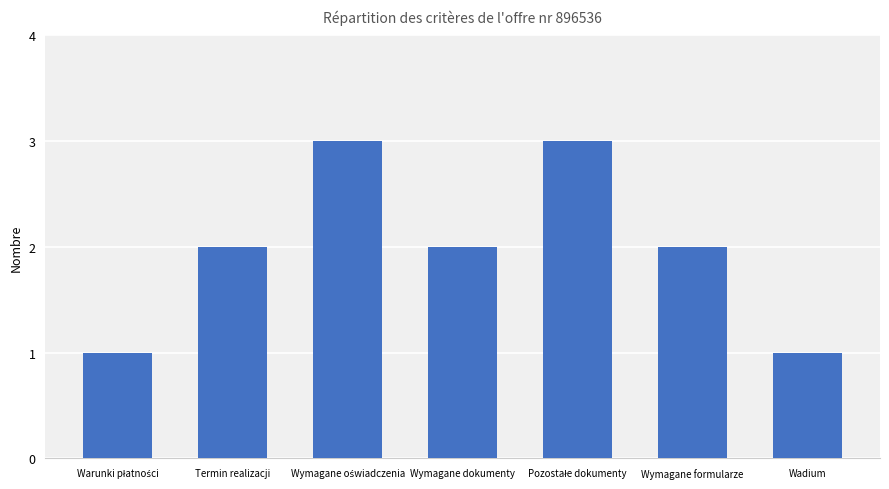

What is the value of the 7th bar from the left?

1